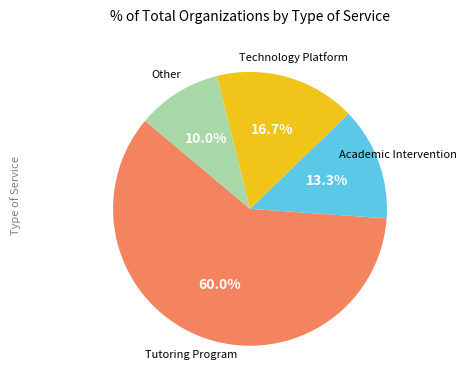

Does any single category account for the majority?

Yes